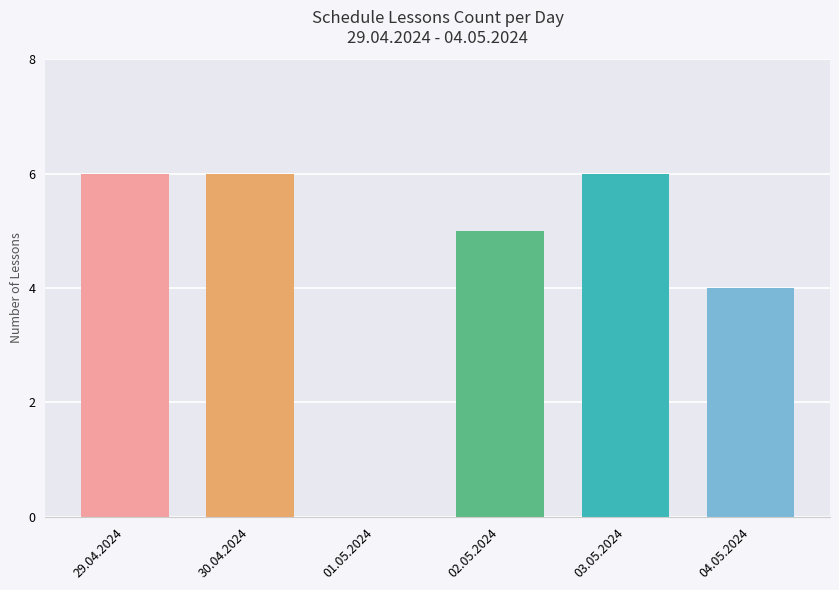

Reading left to right, what are all the values shown in this chart?

29.04.2024=6	30.04.2024=6	01.05.2024=0	02.05.2024=5	03.05.2024=6	04.05.2024=4